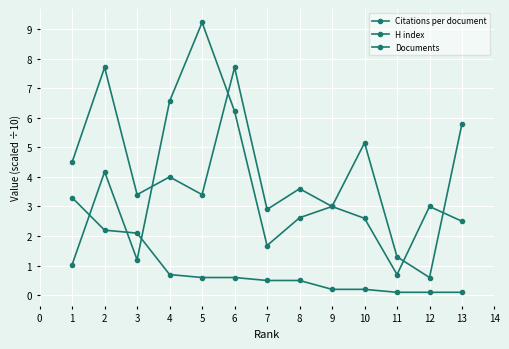

Between 6 and 7, which series saw the biggest shift?

H index